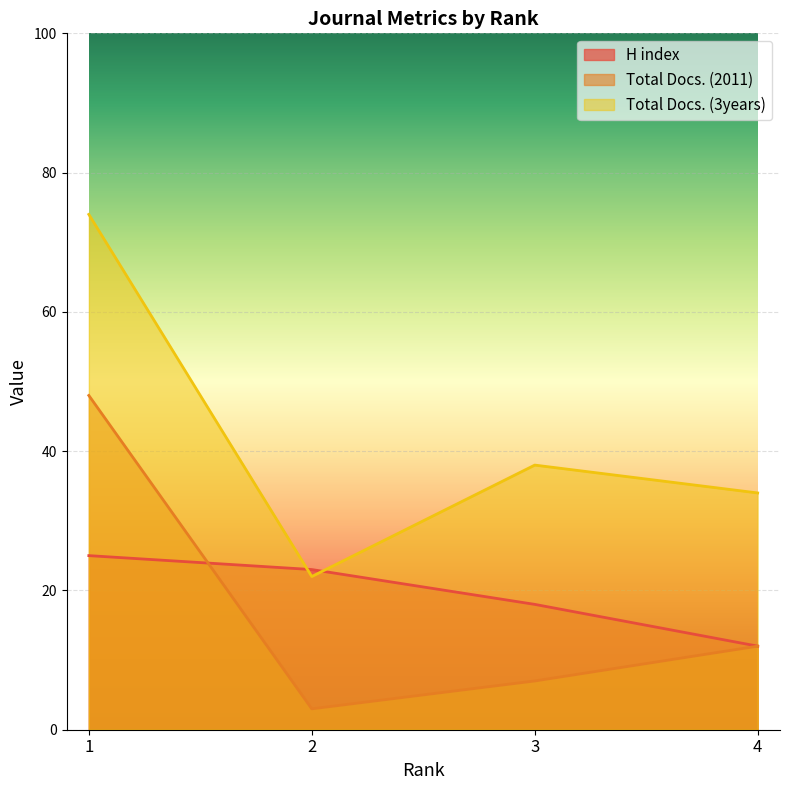

How many lines are shown in the chart?

3